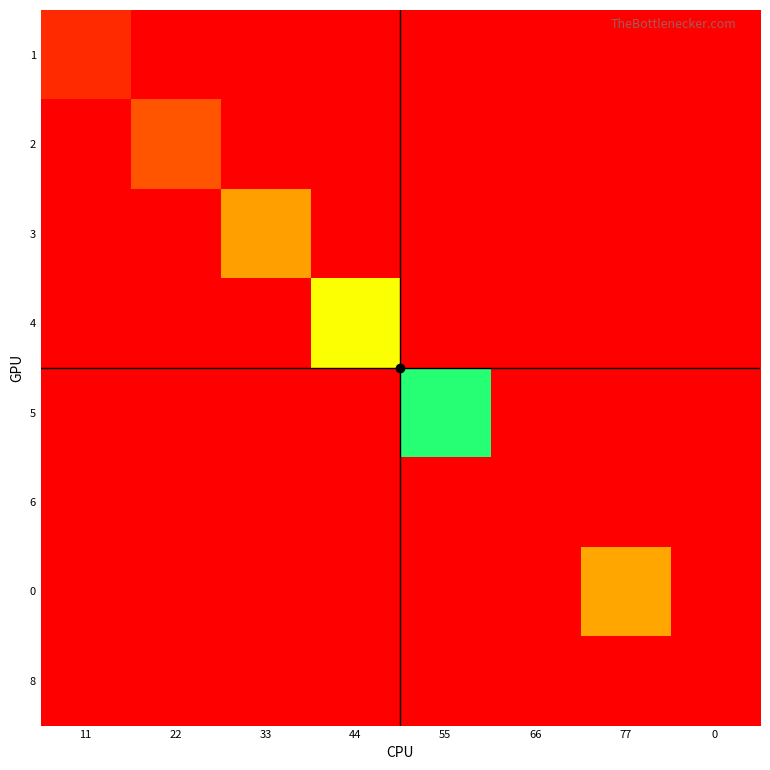

Which has a higher value, 77 or 22?

77